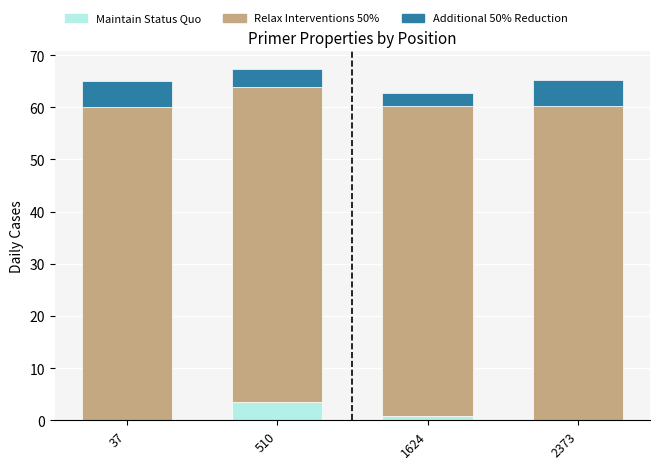

What is the highest value of the Maintain Status Quo series?

3.5